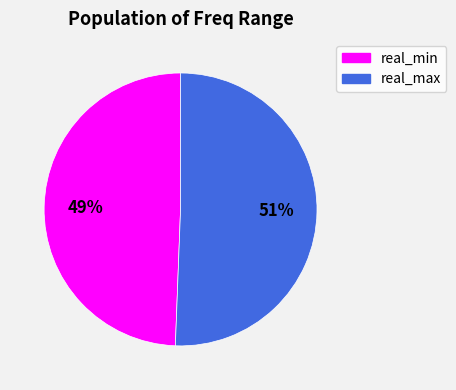

Is there a majority slice in this chart?

Yes